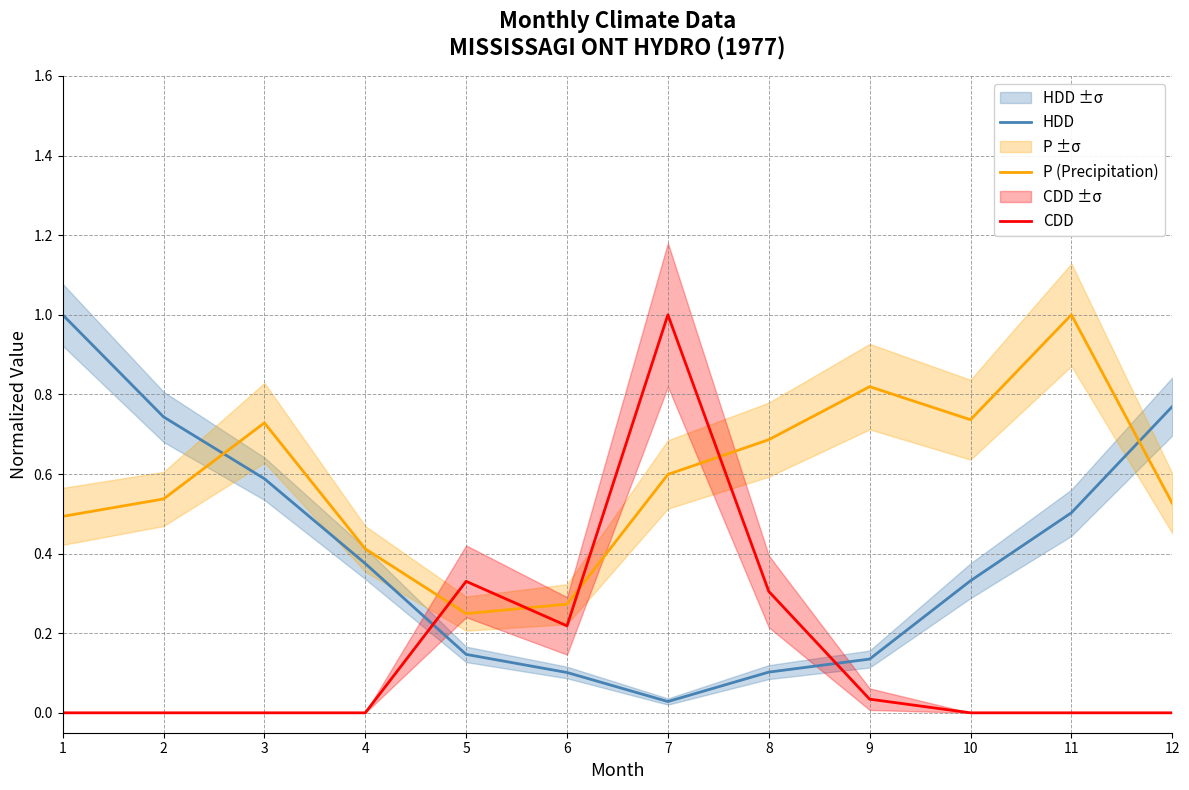

Which series has the largest total across all categories?

P (Precipitation)